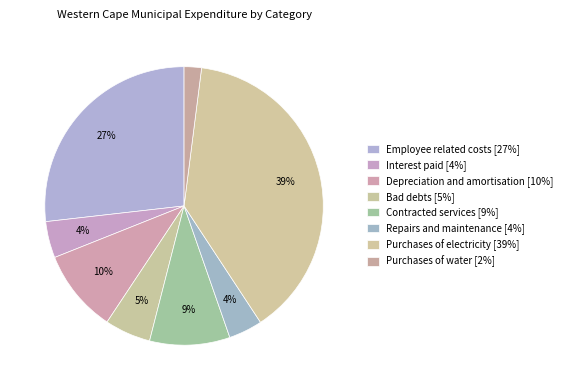

Which category has the biggest portion of the pie?

Purchases of electricity